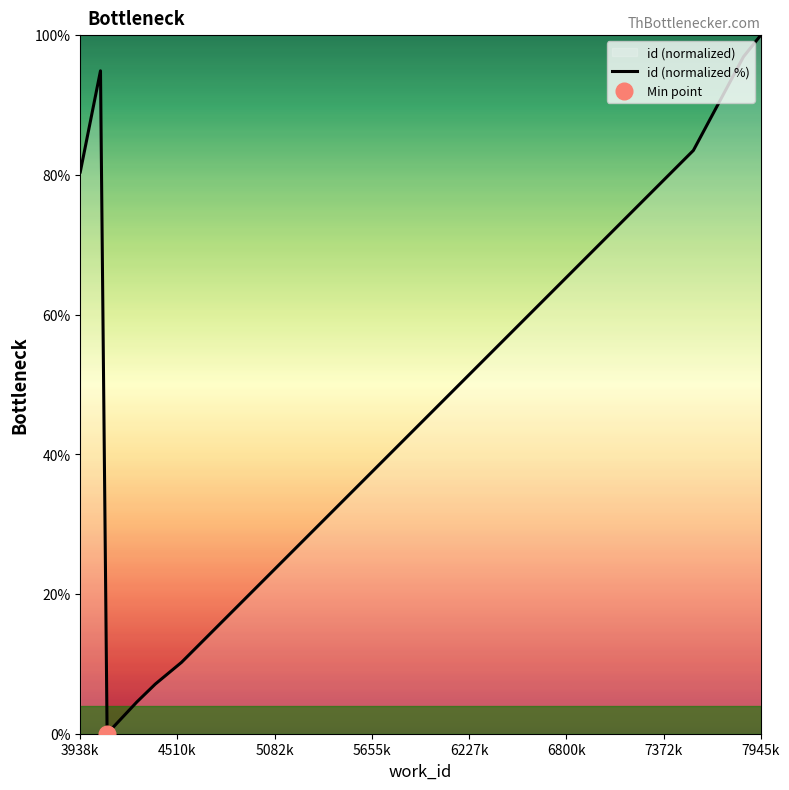

Where is id (normalized %) nearest to the value 50?

3938k